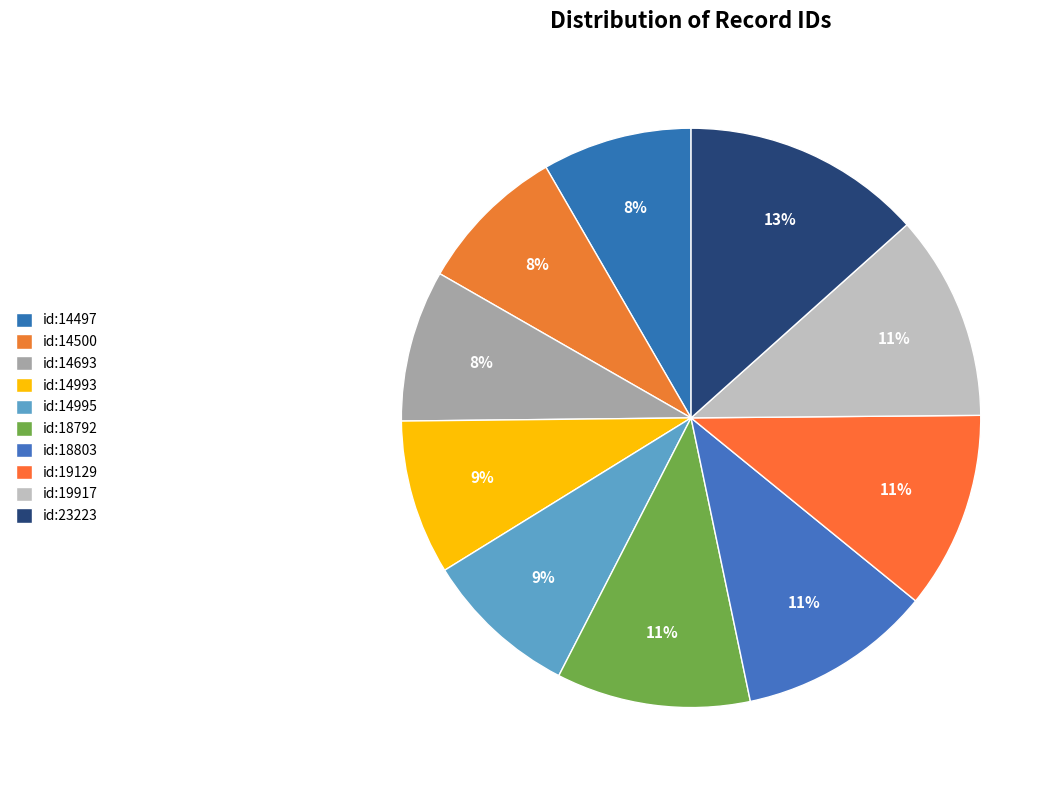

To the nearest percent, what percentage of the pie is id:19129?

11%